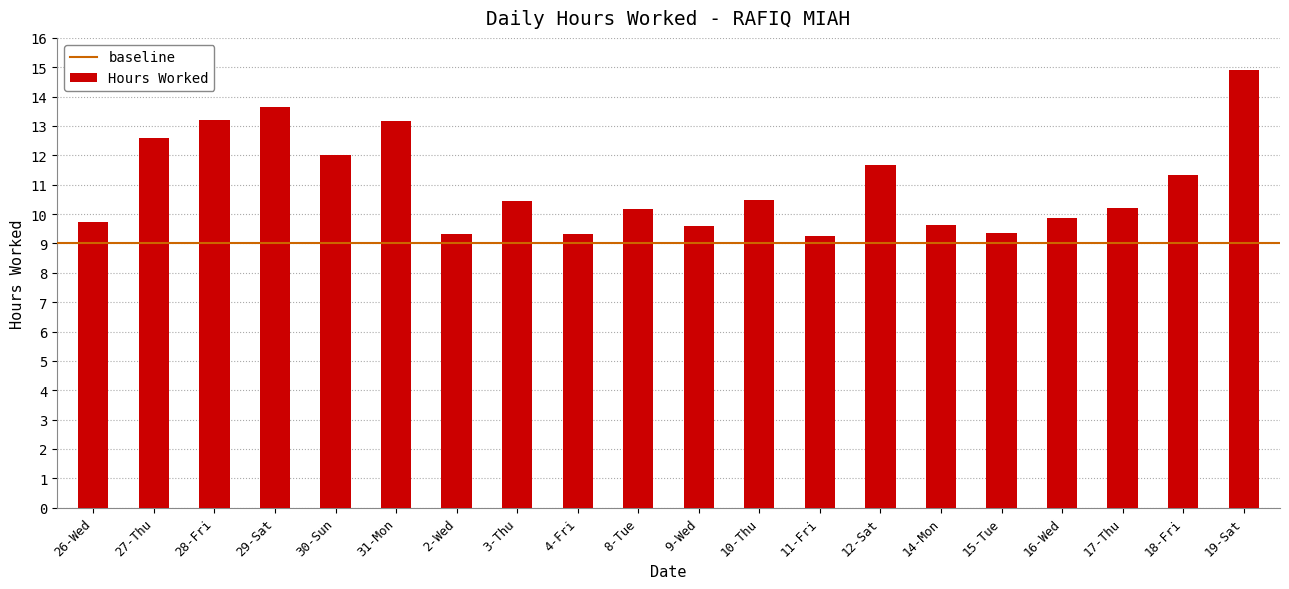

The chart shows a value of 18.3 at 10-Thu. True or false?

False